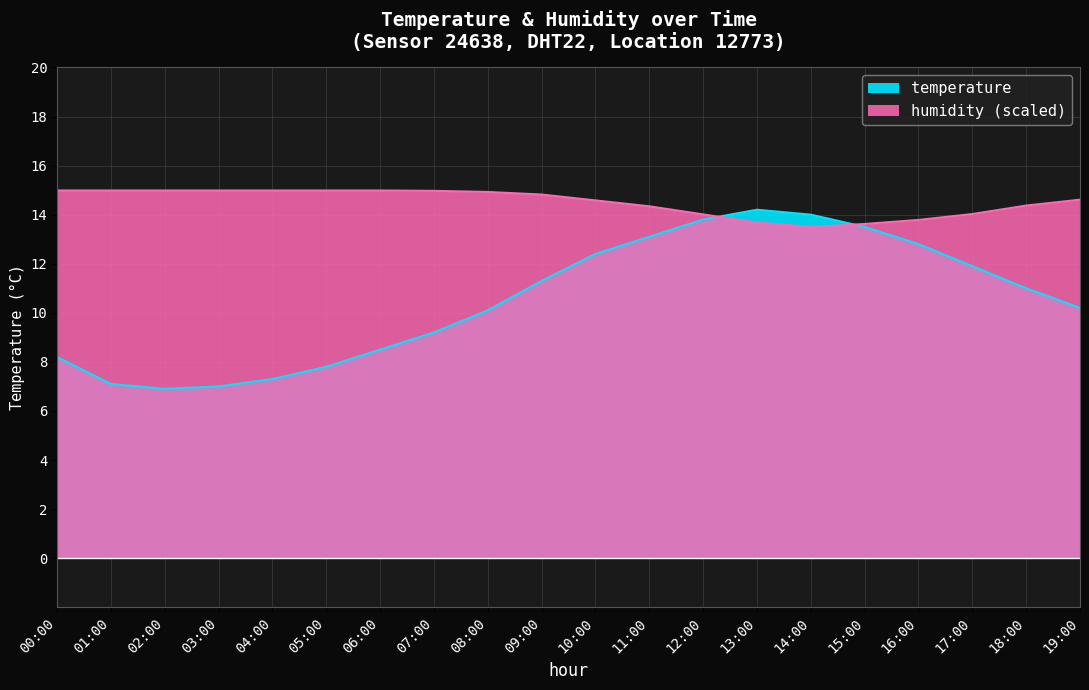

Rank the series by their average value, from highest to lowest.

humidity, temperature